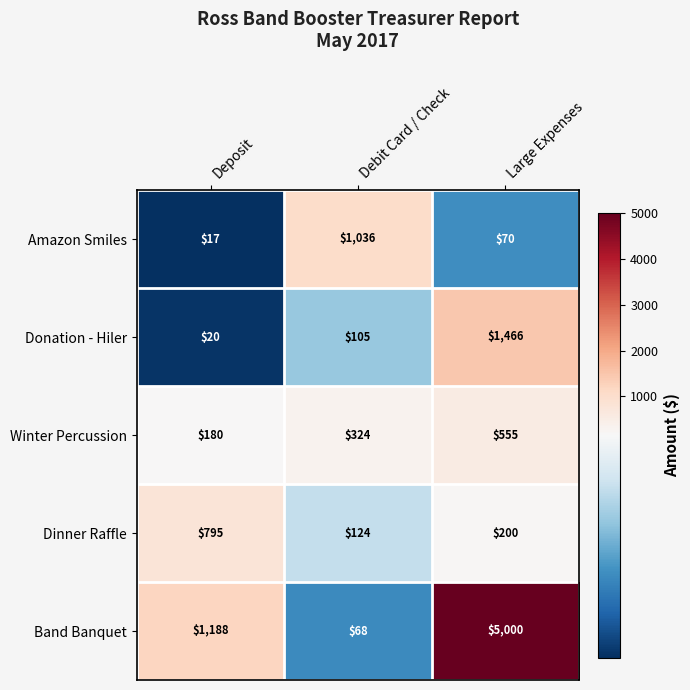

Which label corresponds to the smallest value in the chart?

Deposit